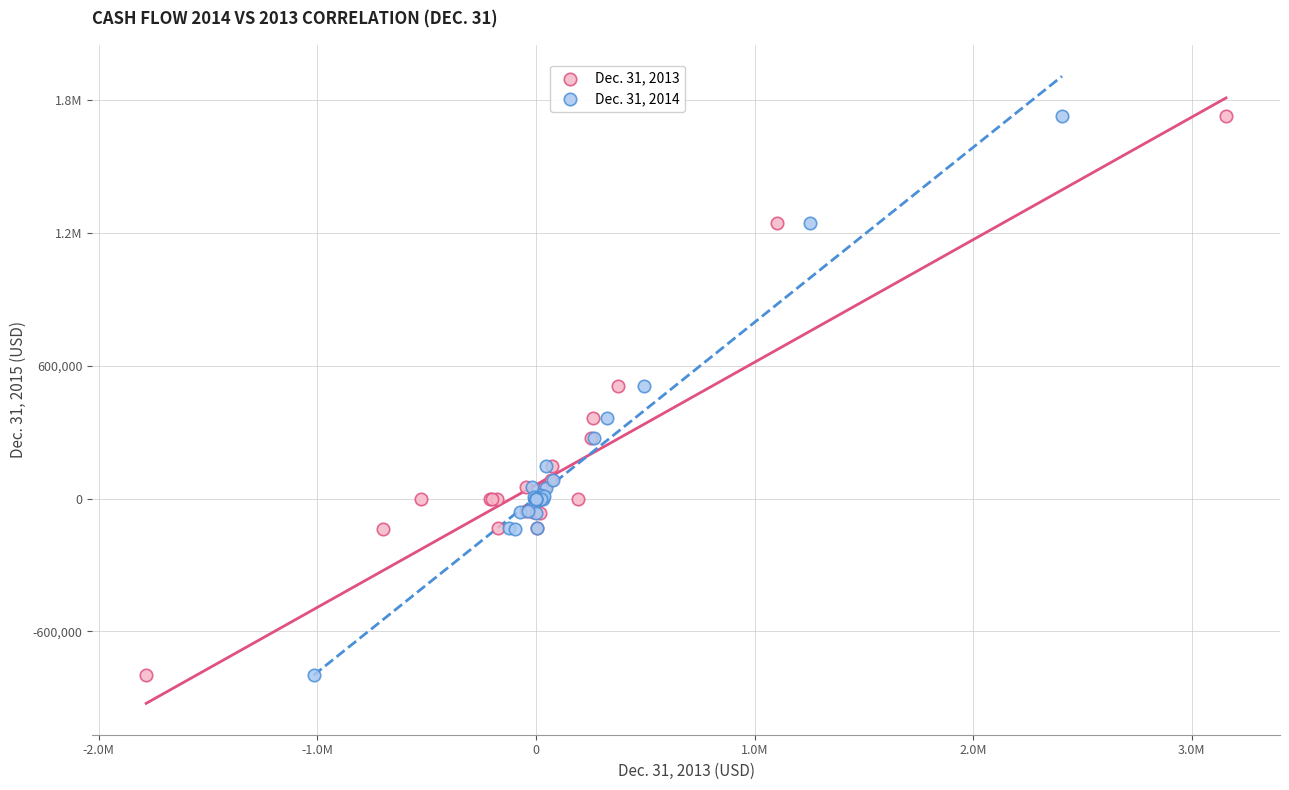

What are all the series names shown in the legend?

Dec. 31, 2013, Dec. 31, 2014